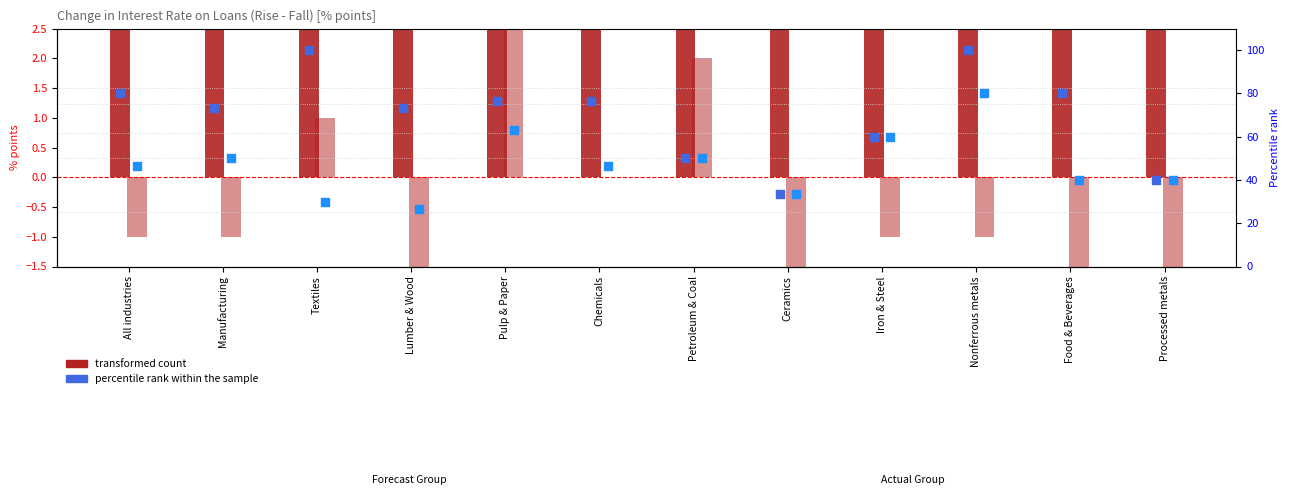

Which series has the widest spread of Y values?

F percentile rank